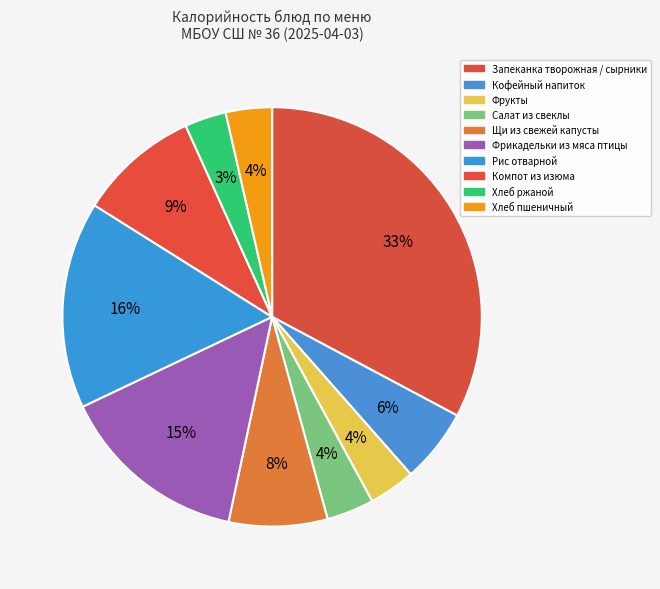

How many slices are in this pie chart?

10